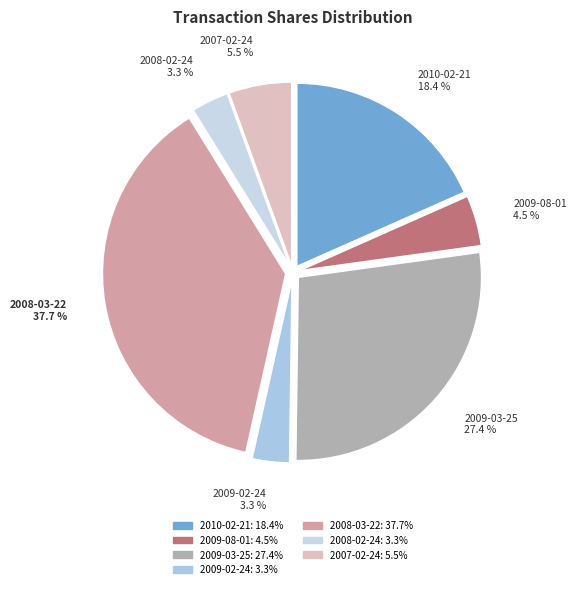

What is the largest slice in the pie chart?

2008-03-22